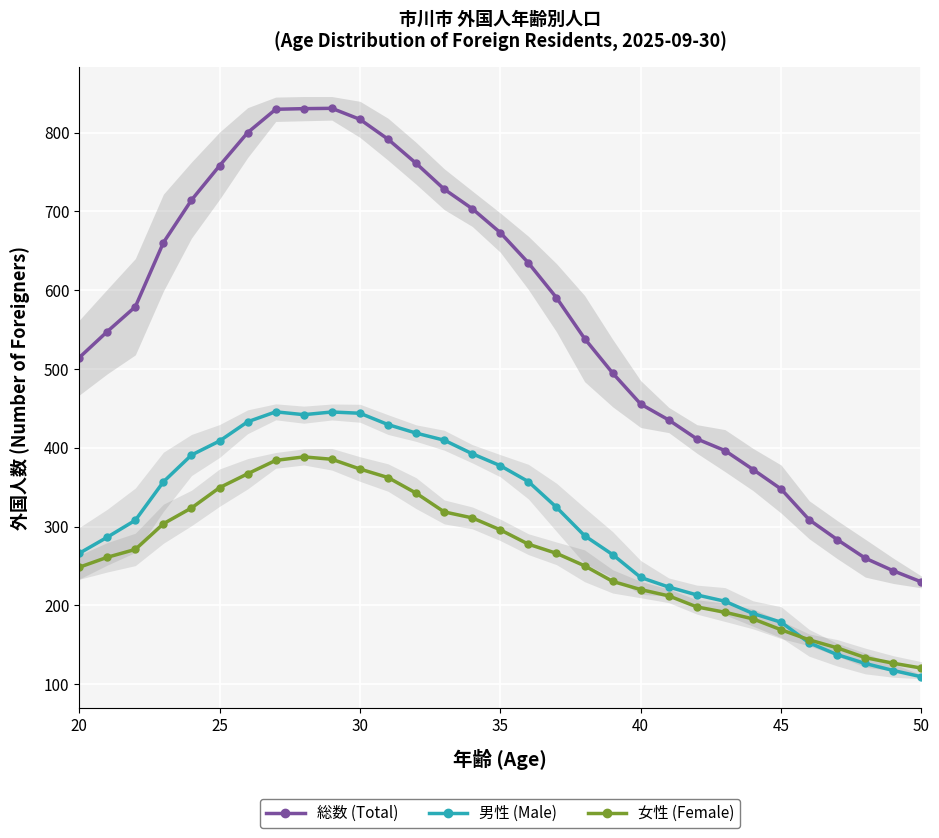

True or false: 総数 (Total) and 男性 (Male) cross at least once.

False